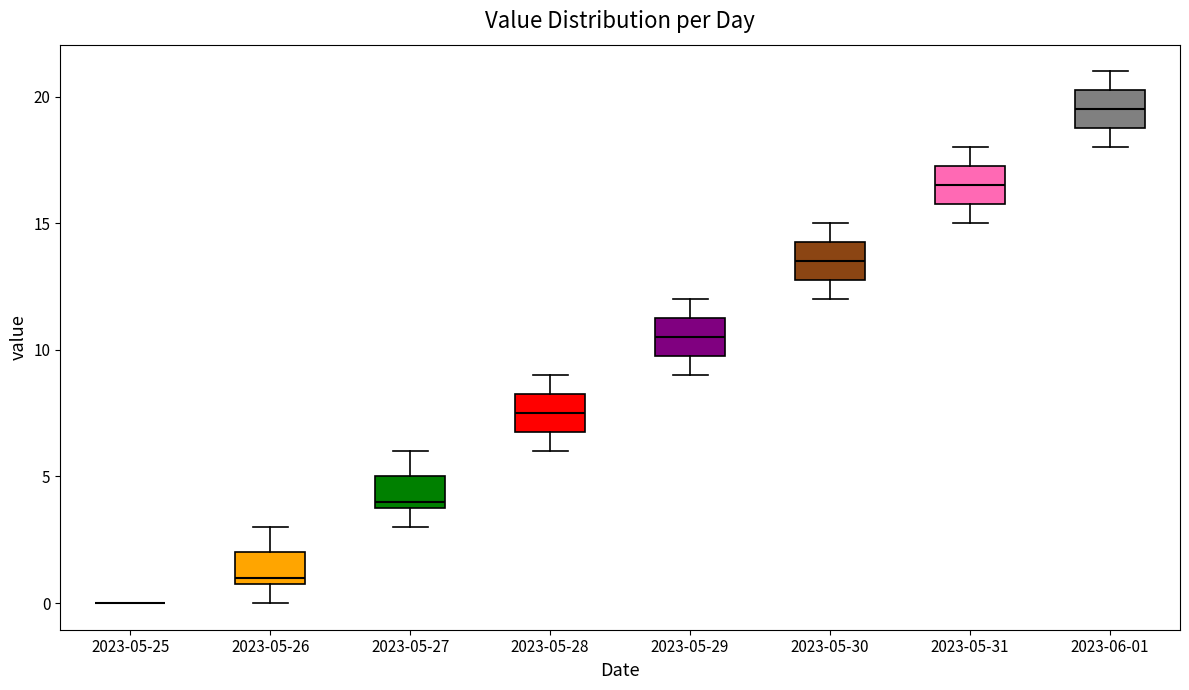

Reading left to right, transcribe this box plot: for each box, give where its median line is, the range the box spans, and where its two whiskers end, as read against the y-axis. The values are not printed on the chart, so give them approximately, as read against the axis.

2023-05-25: box collapsed to a line at 0.0, whiskers 0.0 to 0.0
2023-05-26: median 1.0 (just above the box's lower edge), box 1.0 to 2.0, whiskers 0.0 to 3.0
2023-05-27: median 4.0 (just above the box's lower edge), box 4.0 to 5.0, whiskers 3.0 to 6.0
2023-05-28: median 7.5, box 7.0 to 8.5, whiskers 6.0 to 9.0
2023-05-29: median 10.5, box 10.0 to 11.5, whiskers 9.0 to 12.0
2023-05-30: median 13.5, box 13.0 to 14.5, whiskers 12.0 to 15.0
2023-05-31: median 16.5, box 16.0 to 17.5, whiskers 15.0 to 18.0
2023-06-01: median 19.5, box 19.0 to 20.5, whiskers 18.0 to 21.0